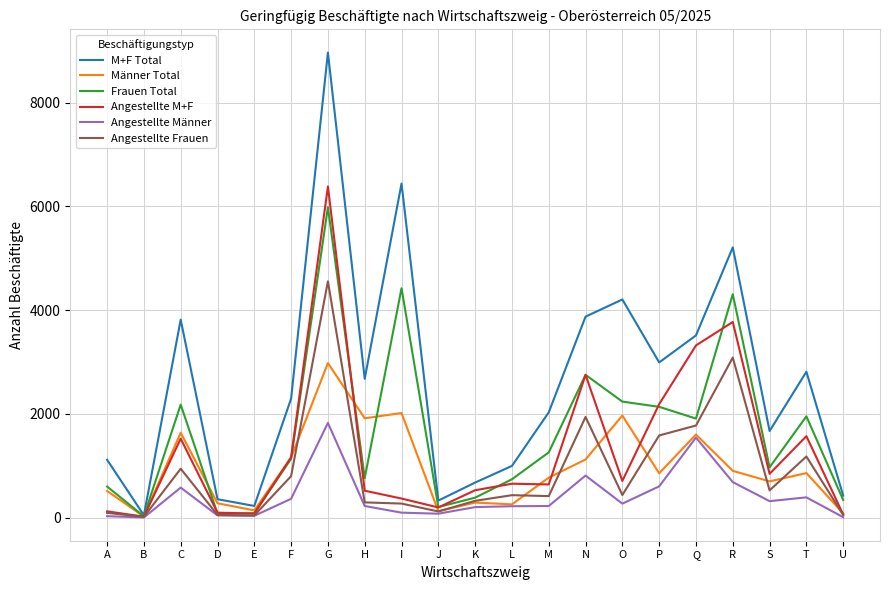

Between H and I, which series saw the biggest shift?

M+F Total